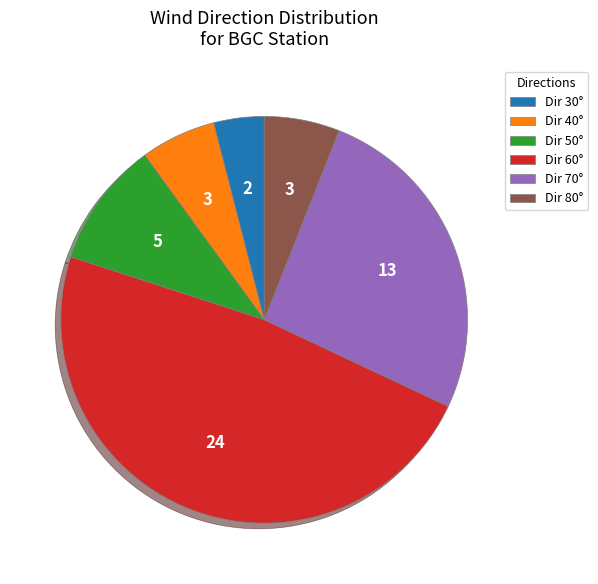

What is the ratio of the value at Dir 40° to the value at Dir 50°?

0.6